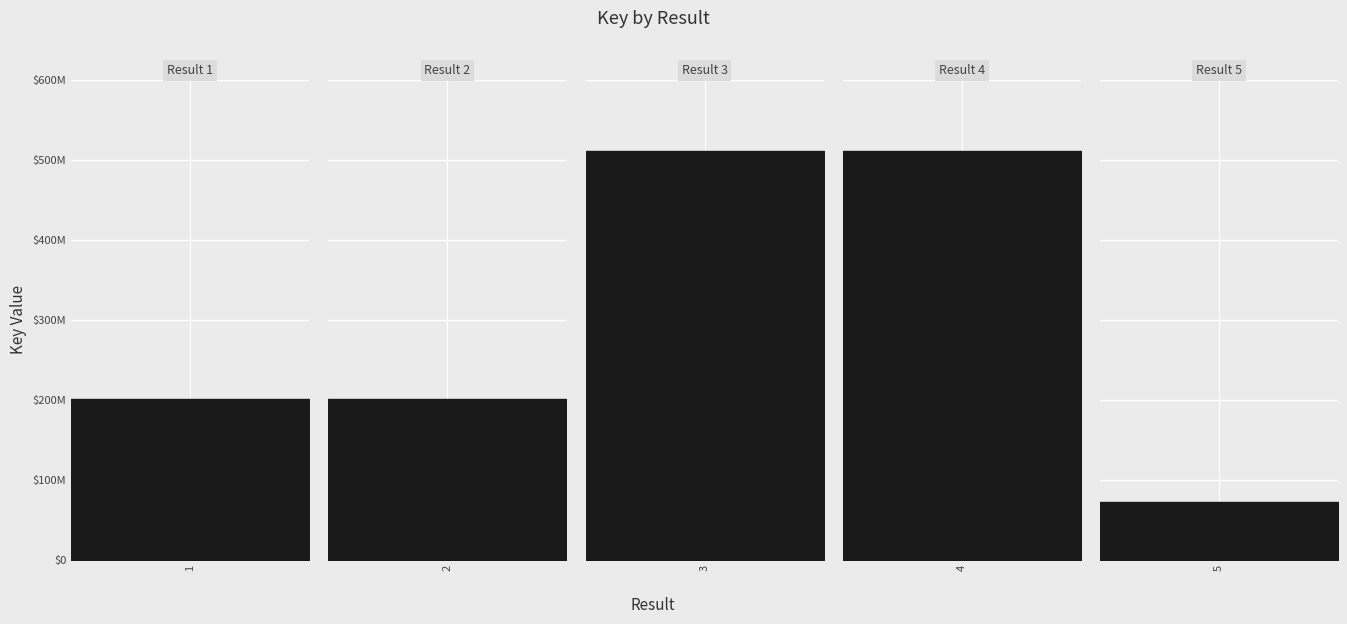

What is the sum of the values at 1 and 3?

711427338